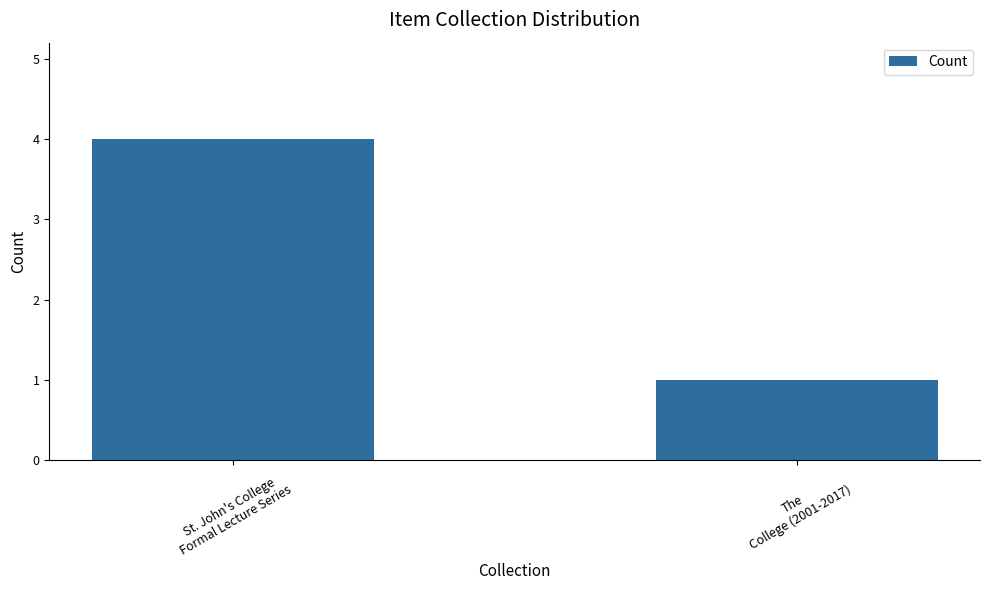

What is the smallest value displayed?

1